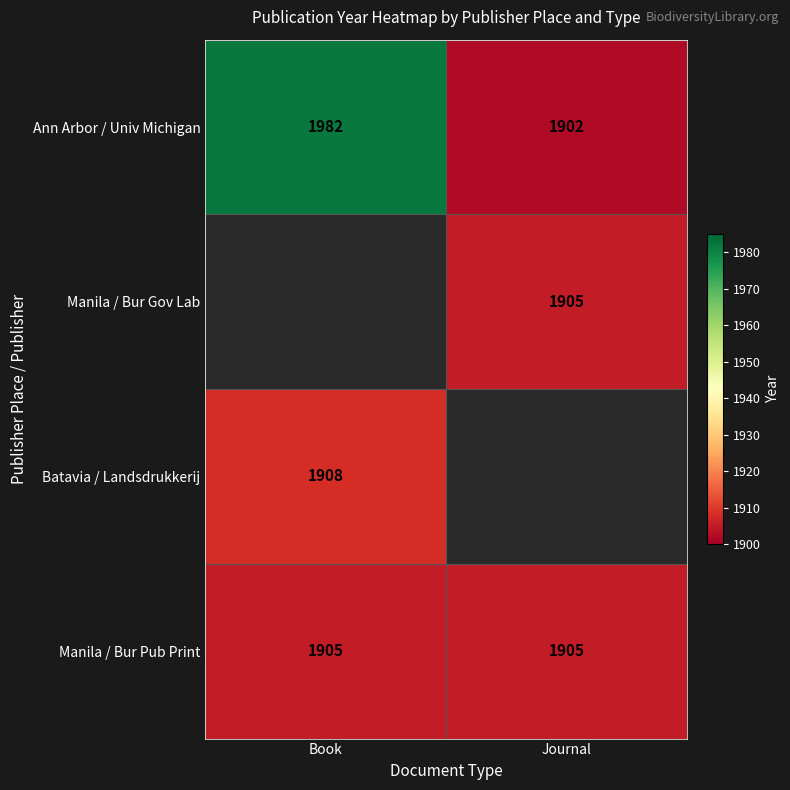

List the labels in order of Ann Arbor / Univ Michigan value, smallest first.

Journal, Book